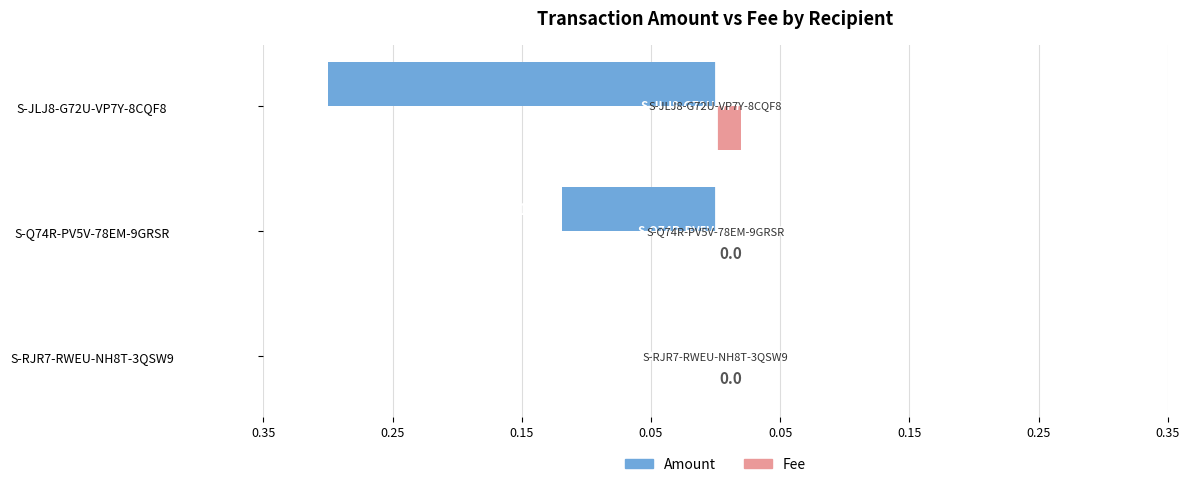

List the series in order of their peak value, highest first.

Fee, Amount